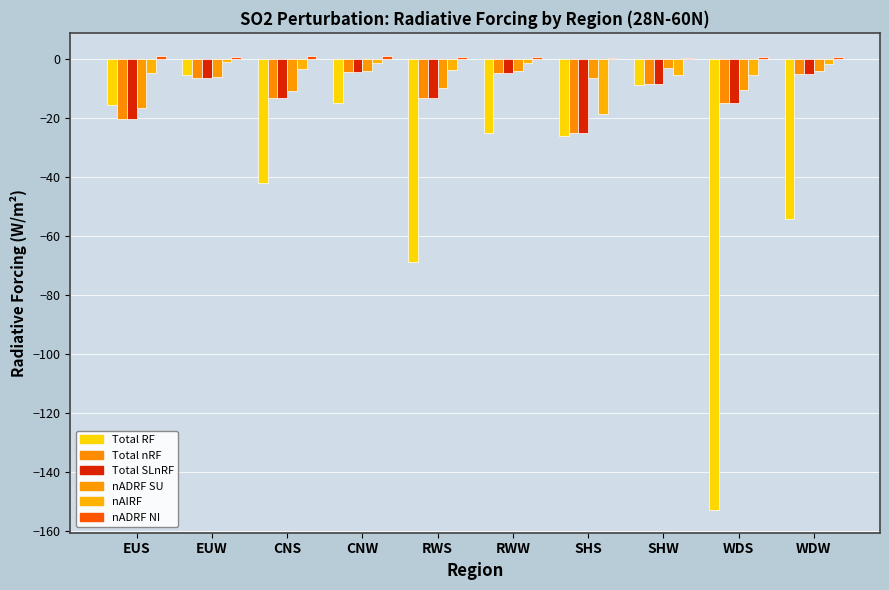

Are the bars horizontal?

No